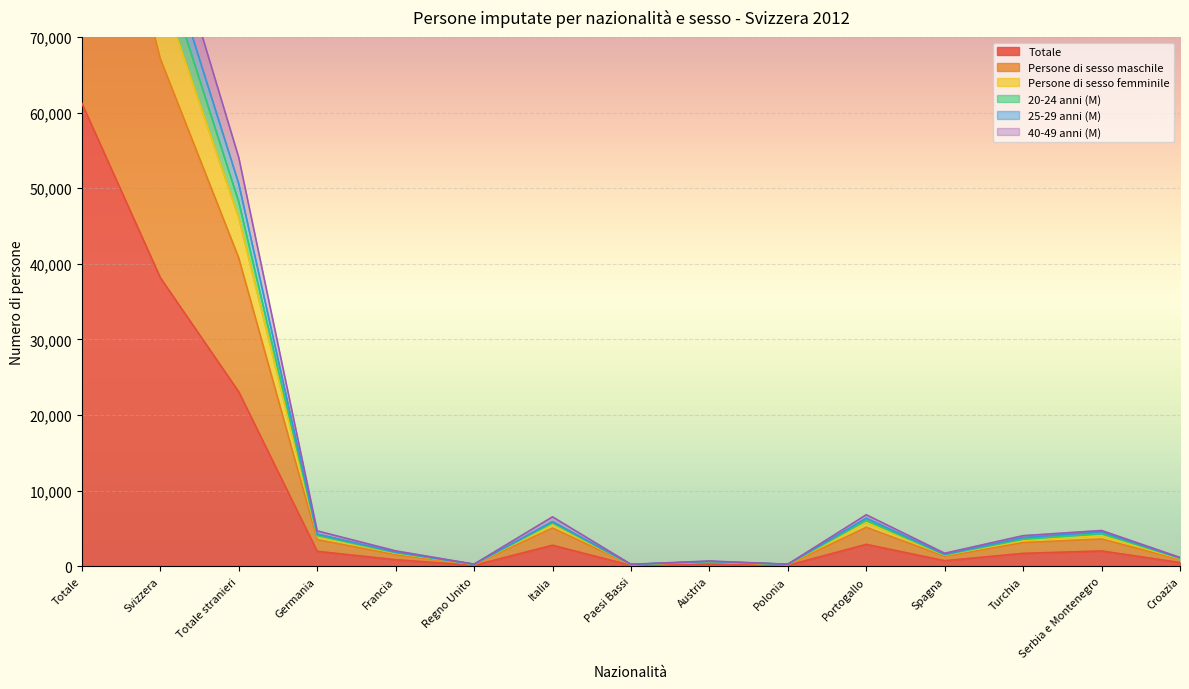

Reading left to right, what are all the values shown in this chart?

Totale: 61226	38161	23065	1975	867	124	2781	113	298	121	2900	734	1709	2025	495
Persone di sesso maschile: 107900	67122	40778	3520	1531	223	5057	204	530	204	5154	1308	3127	3609	877
Persone di sesso femminile: 128768	80568	48200	4065	1801	257	5735	234	619	251	6057	1517	3573	4310	1053
20-24 anni (M): 122449	76319	46130	3950	1734	248	5562	226	596	242	5800	1468	3418	4050	990
25-29 anni (M): 142583	88515	54068	4677	2037	282	6537	263	696	273	6811	1722	4047	4731	1165
40-49 anni (M): 134085	83496	50589	4254	1874	262	5907	241	641	263	6356	1576	3794	4555	1107